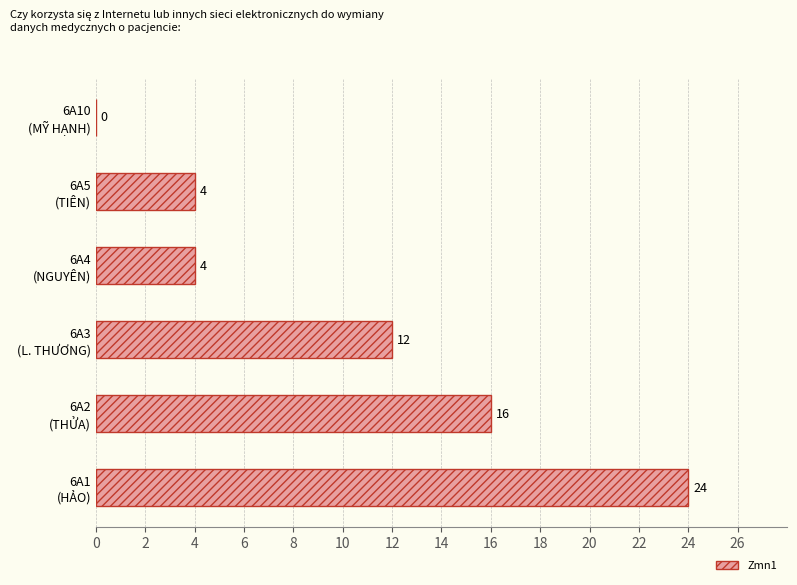

How many values are between 4 and 16?

4